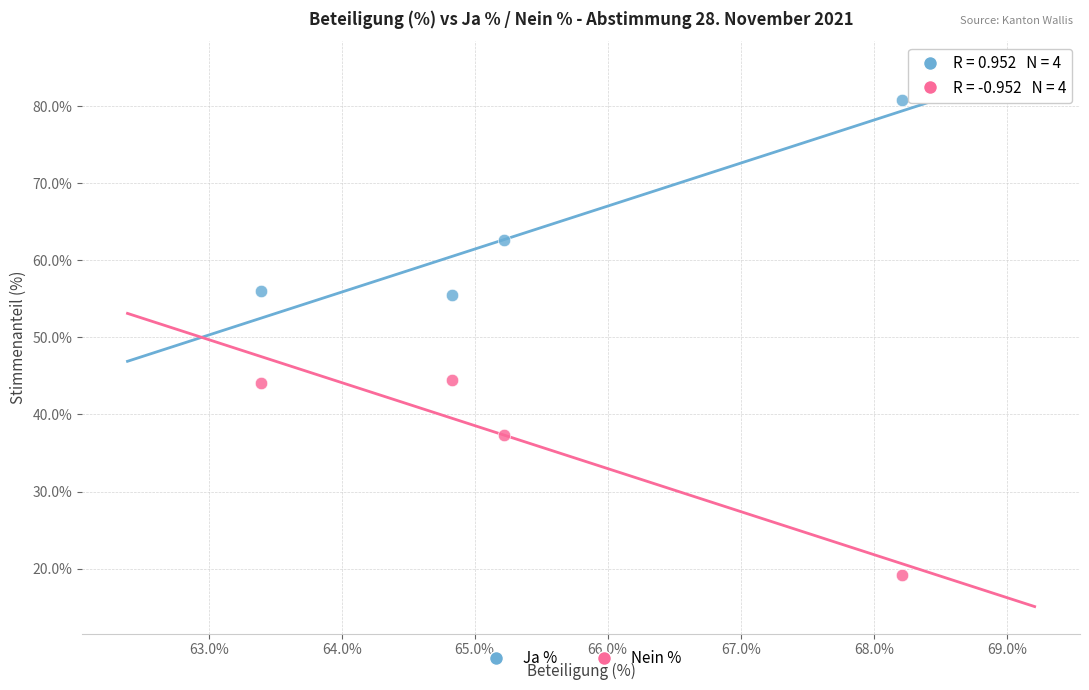

In the Ja % series, what Y value is closest to 68?

62.7